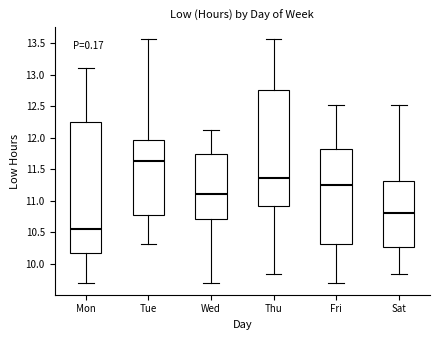

Reading left to right, read every box against the y-axis: the position of its median line, the range the box covers, and the ends of its whiskers. The values are not printed on the chart, so give them approximately, as read against the axis.

Mon: median 10.55, box 10.20 to 12.25, whiskers 9.70 to 13.10
Tue: median 11.65, box 10.80 to 11.95, whiskers 10.30 to 13.55
Wed: median 11.10, box 10.70 to 11.75, whiskers 9.70 to 12.10
Thu: median 11.35, box 10.90 to 12.75, whiskers 9.85 to 13.55
Fri: median 11.25, box 10.30 to 11.85, whiskers 9.70 to 12.50
Sat: median 10.80, box 10.25 to 11.30, whiskers 9.85 to 12.50